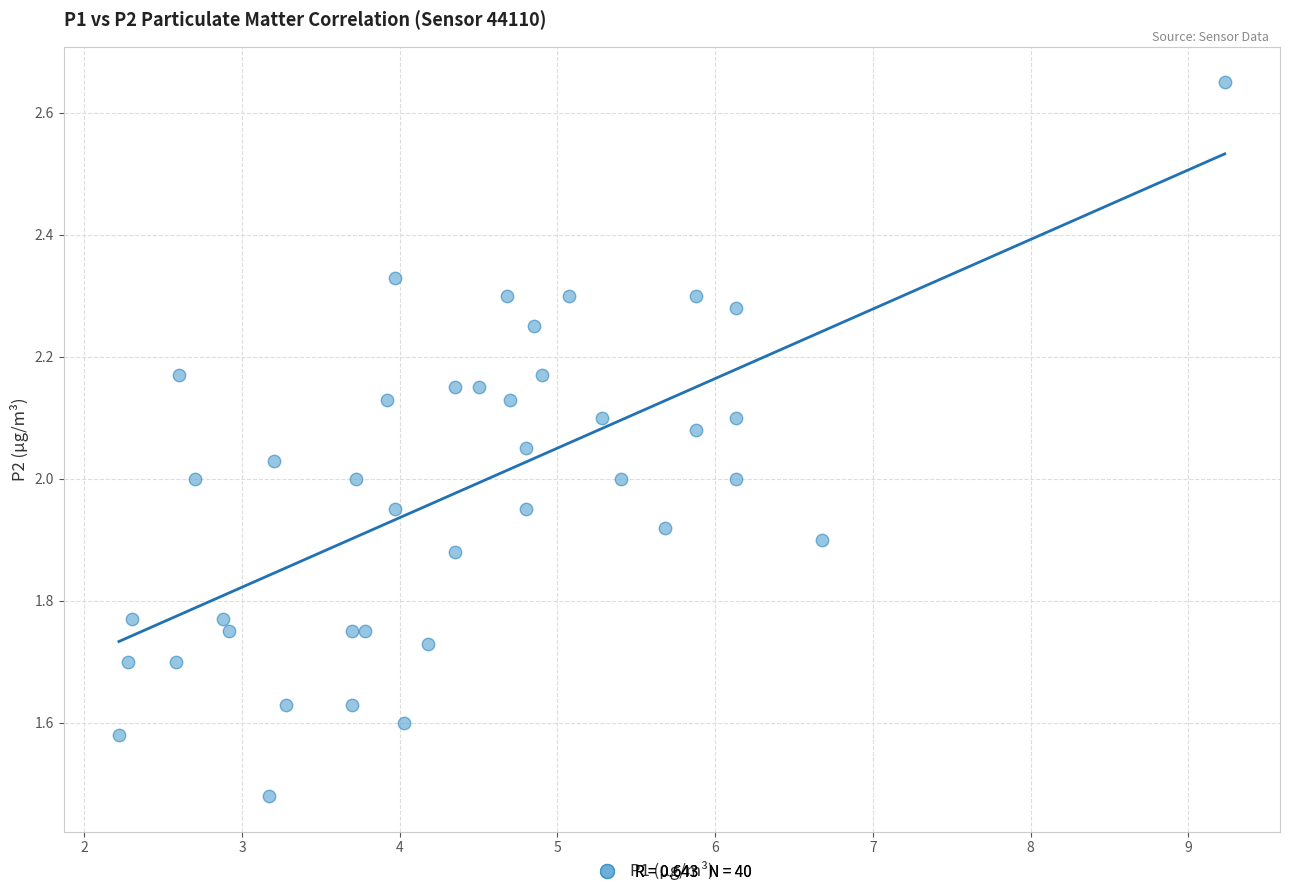

What is the range of Y values (max minus min)?

1.2